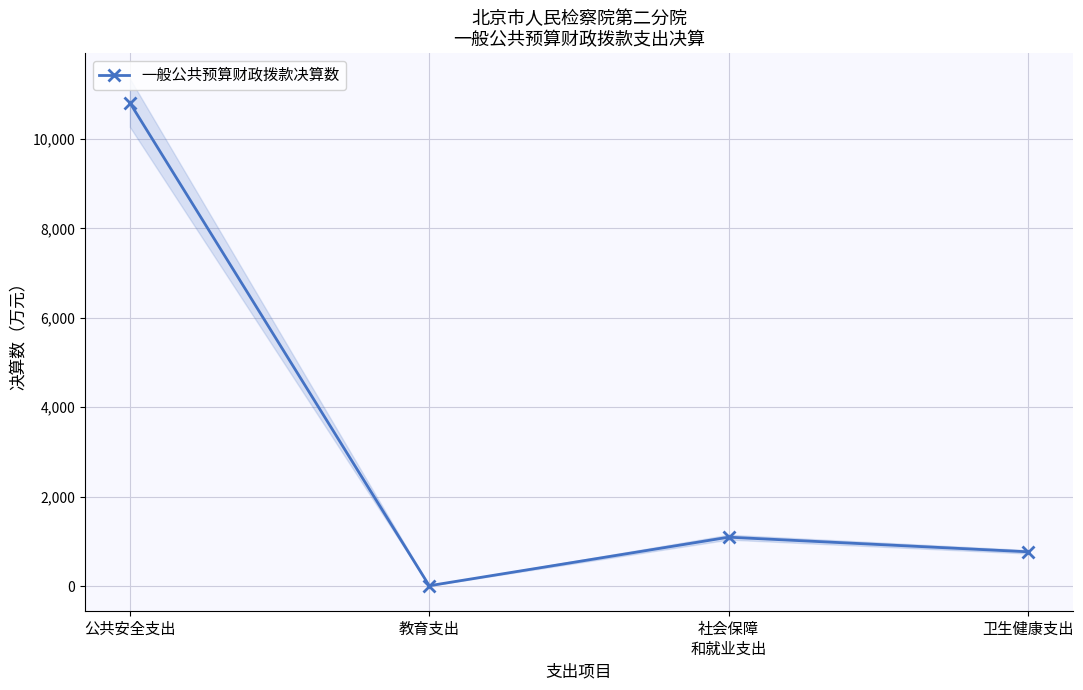

What is the label of the 1st point from the right?

卫生健康支出